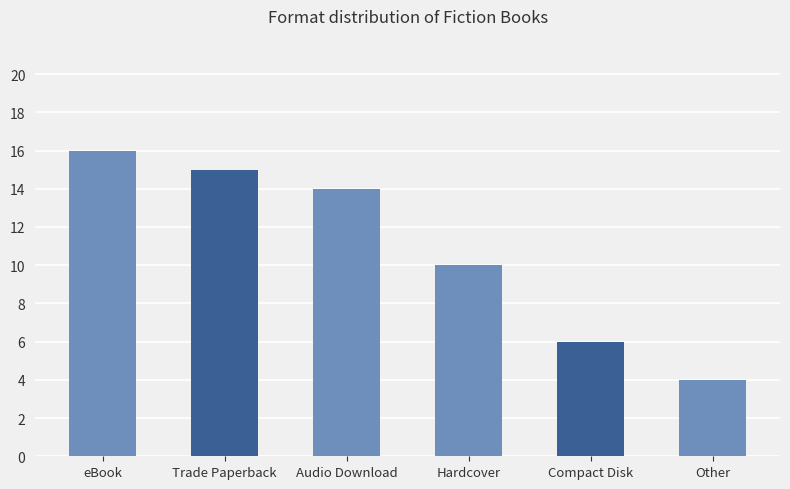

How many bars are there in total?

6